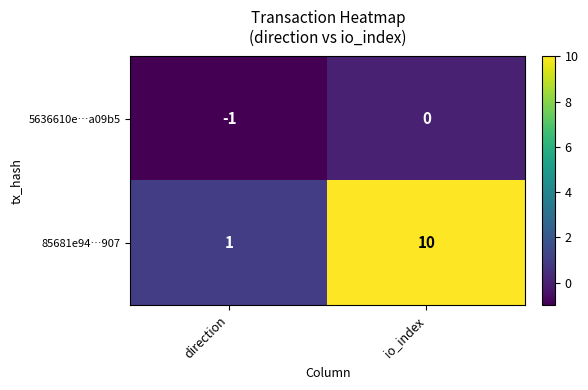

Where is 5636610e…a09b5 nearest to the value 0?

io_index